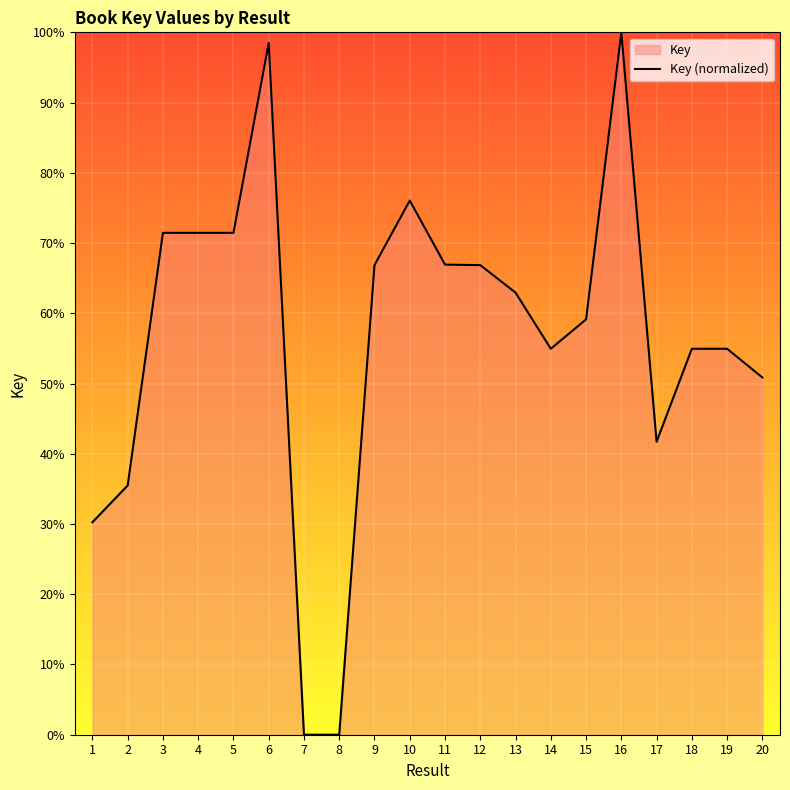

The value at 4 is 100.6. True or false?

False